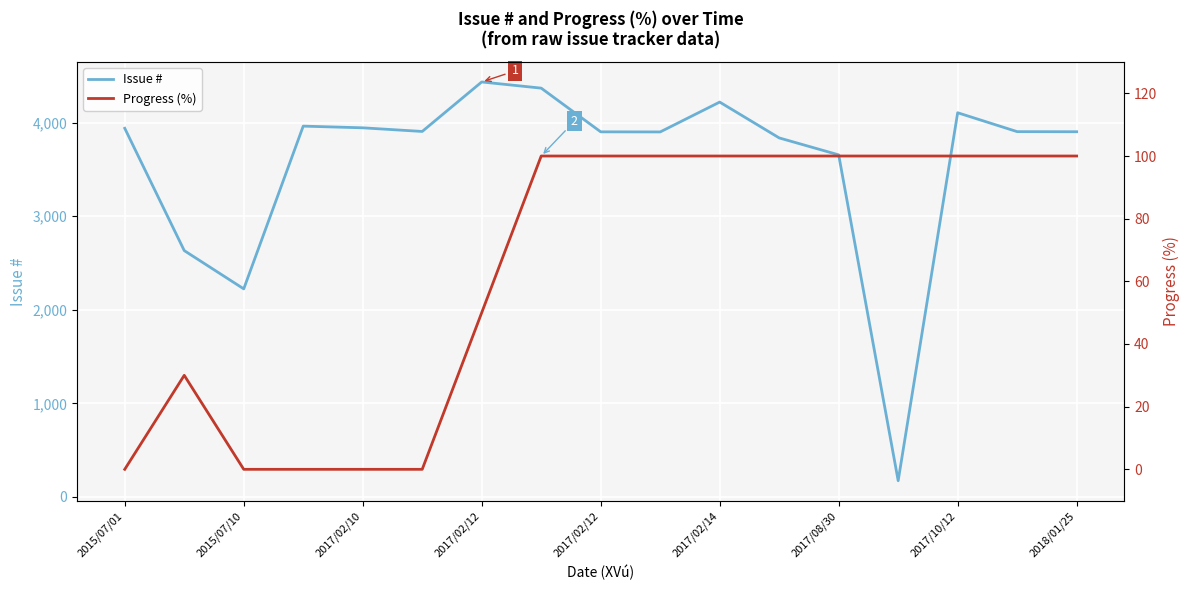

What is the lowest value of the Issue # series?

173